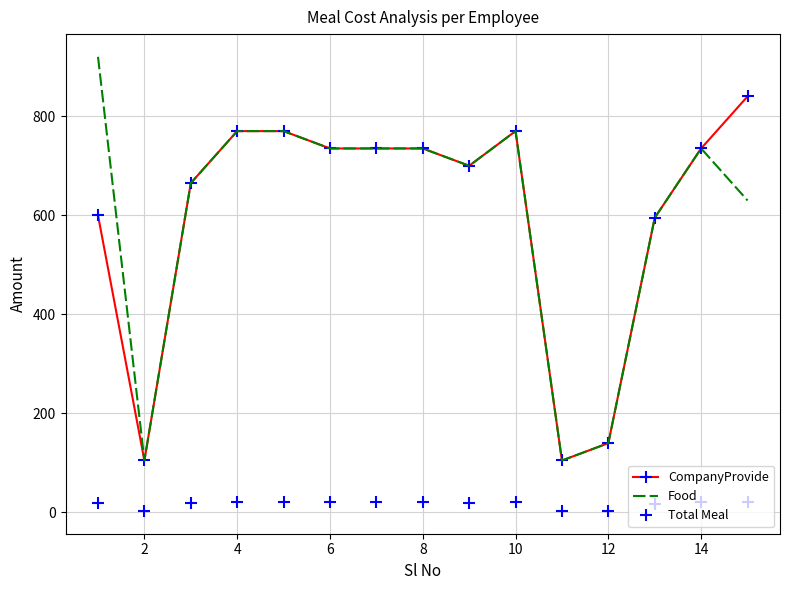

True or false: Total Meal and Food intersect in this chart.

False